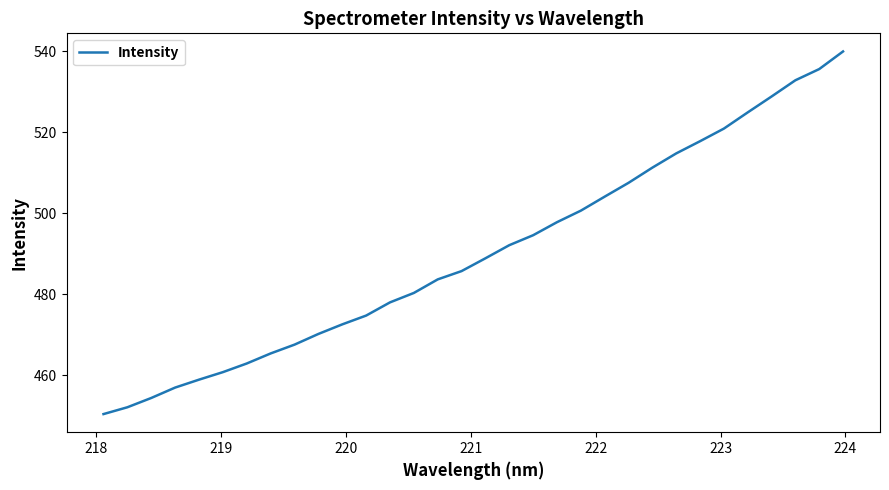

What is the average value?

490.3